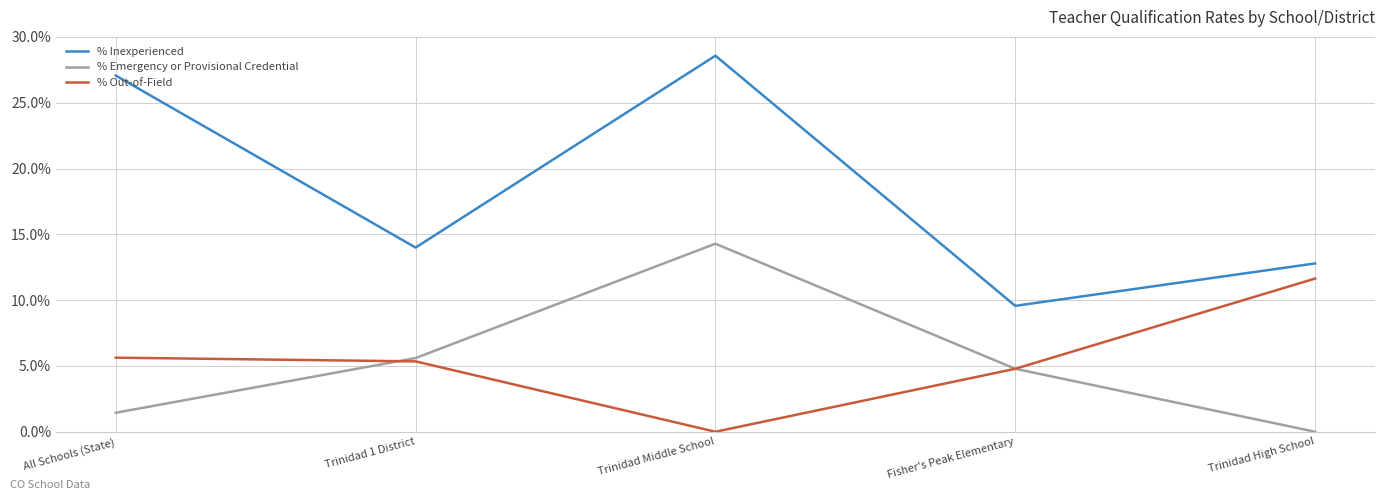

Reading left to right, what are all the values shown in this chart?

% Inexperienced: All Schools (State)=0.3	Trinidad 1 District=0.1	Trinidad Middle School=0.3	Fisher's Peak Elementary=0.1	Trinidad High School=0.1
% Emergency or Provisional Credential: All Schools (State)=0.0	Trinidad 1 District=0.1	Trinidad Middle School=0.1	Fisher's Peak Elementary=0.0	Trinidad High School=0.0
% Out-of-Field: All Schools (State)=0.1	Trinidad 1 District=0.1	Trinidad Middle School=0.0	Fisher's Peak Elementary=0.0	Trinidad High School=0.1